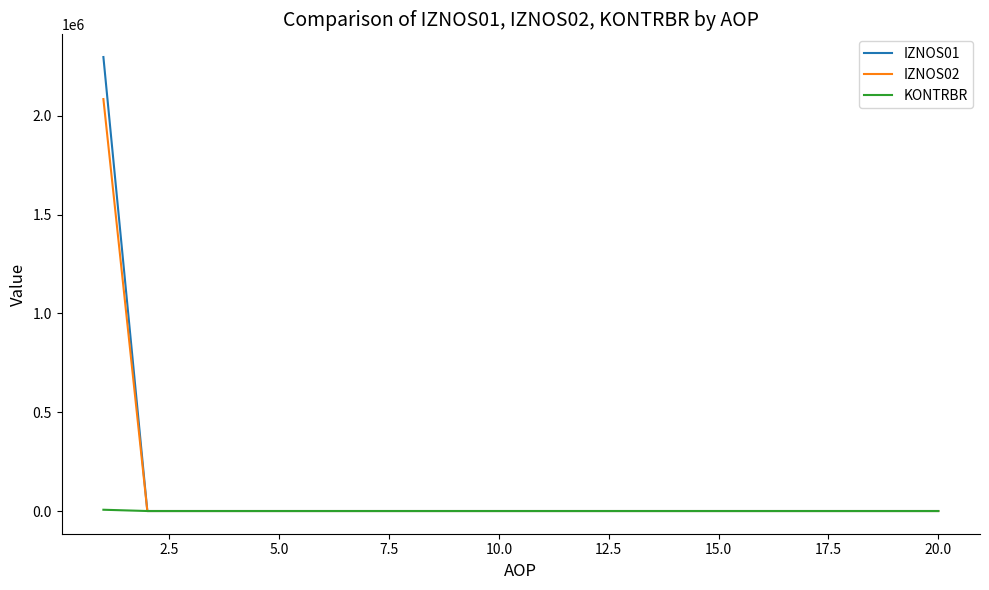

Which series has the widest spread of values?

IZNOS01